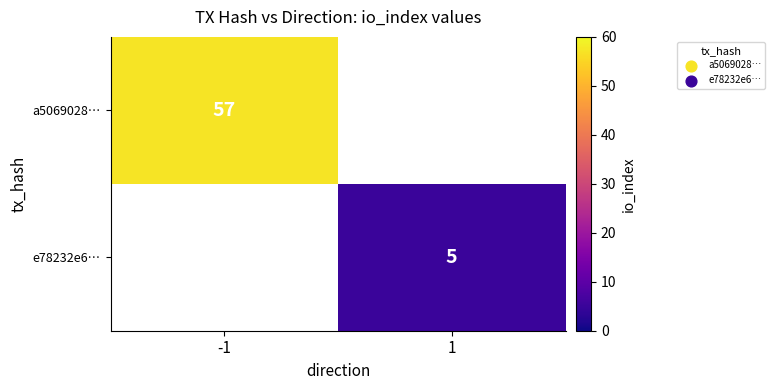

True or false: e78232e6… has a value of 7 at 1.

False